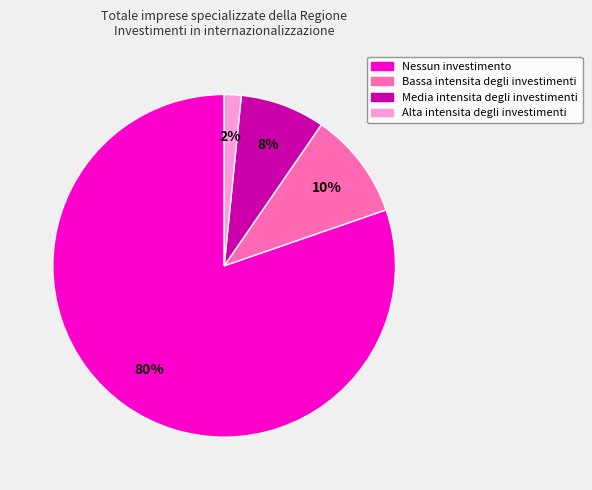

Does any single category account for the majority?

Yes